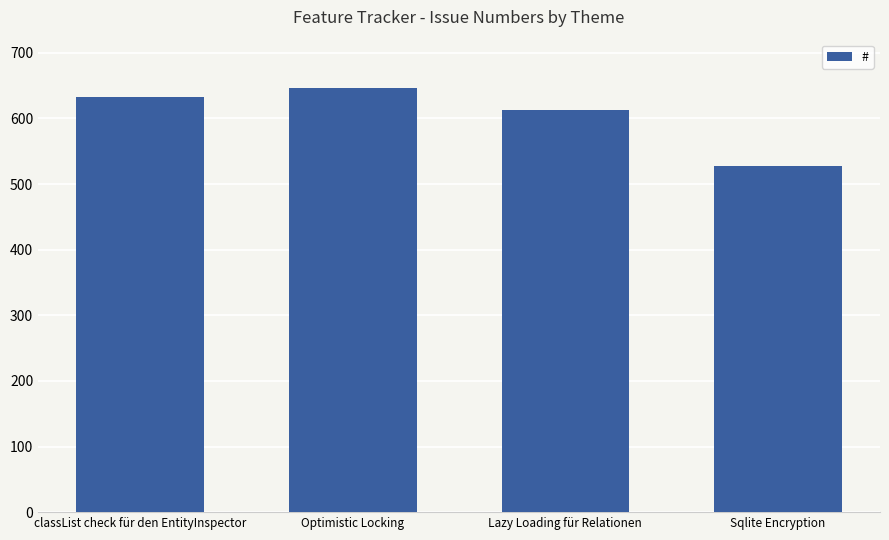

Is it true that the value at Optimistic Locking is 1152?

False